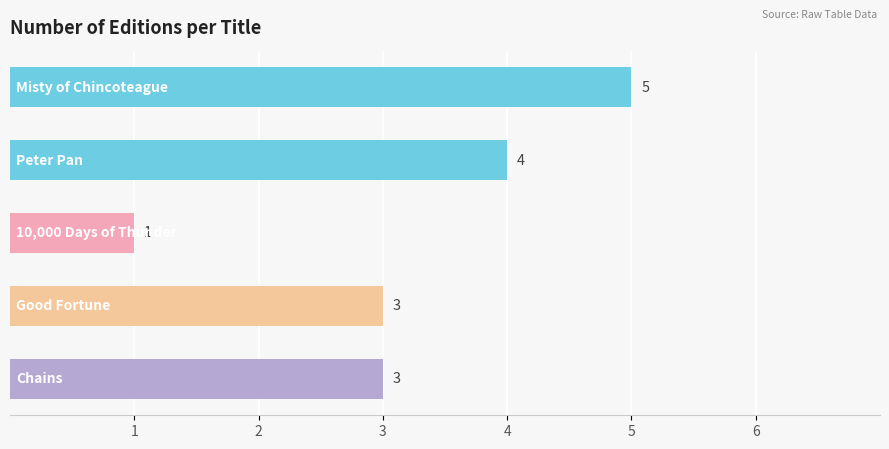

What is the greatest value displayed?

5